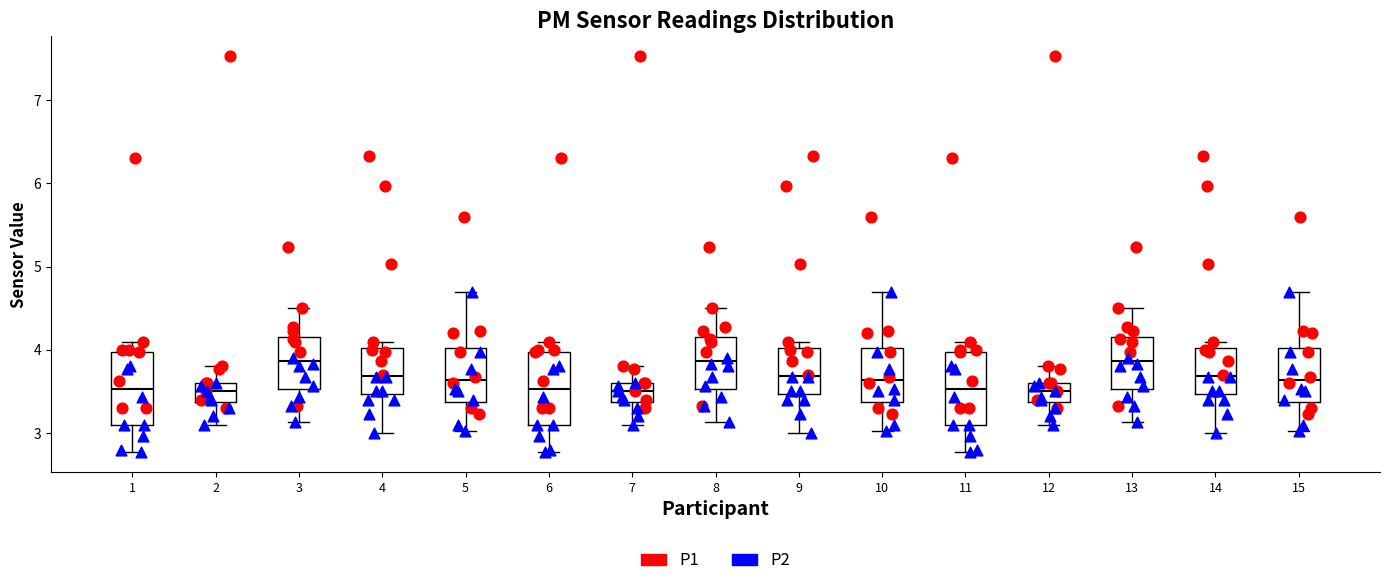

Reading left to right, transcribe this box plot: for each box, give where its median line is, the range the box spans, and where its two whiskers end, as read against the y-axis. The values are not printed on the chart, so give them approximately, as read against the axis.

1: median 3.5, box 3.1 to 4.0, whiskers 2.8 to 4.1
2: median 3.5, box 3.4 to 3.6, whiskers 3.1 to 3.8
3: median 3.9, box 3.5 to 4.2, whiskers 3.1 to 4.5
4: median 3.7, box 3.5 to 4.0, whiskers 3.0 to 4.1
5: median 3.6, box 3.4 to 4.0, whiskers 3.0 to 4.7
6: median 3.5, box 3.1 to 4.0, whiskers 2.8 to 4.1
7: median 3.5, box 3.4 to 3.6, whiskers 3.1 to 3.8
8: median 3.9, box 3.5 to 4.2, whiskers 3.1 to 4.5
9: median 3.7, box 3.5 to 4.0, whiskers 3.0 to 4.1
10: median 3.6, box 3.4 to 4.0, whiskers 3.0 to 4.7
11: median 3.5, box 3.1 to 4.0, whiskers 2.8 to 4.1
12: median 3.5, box 3.4 to 3.6, whiskers 3.1 to 3.8
13: median 3.9, box 3.5 to 4.2, whiskers 3.1 to 4.5
14: median 3.7, box 3.5 to 4.0, whiskers 3.0 to 4.1
15: median 3.6, box 3.4 to 4.0, whiskers 3.0 to 4.7